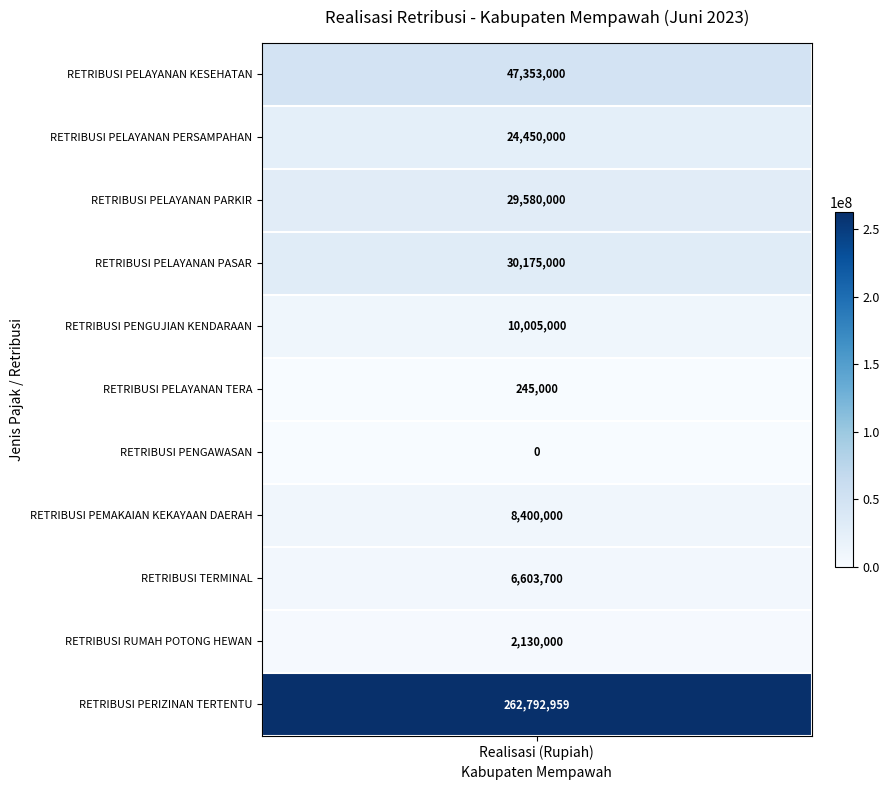

Is it true that the value at RETRIBUSI RUMAH POTONG HEWAN is 816472?

False